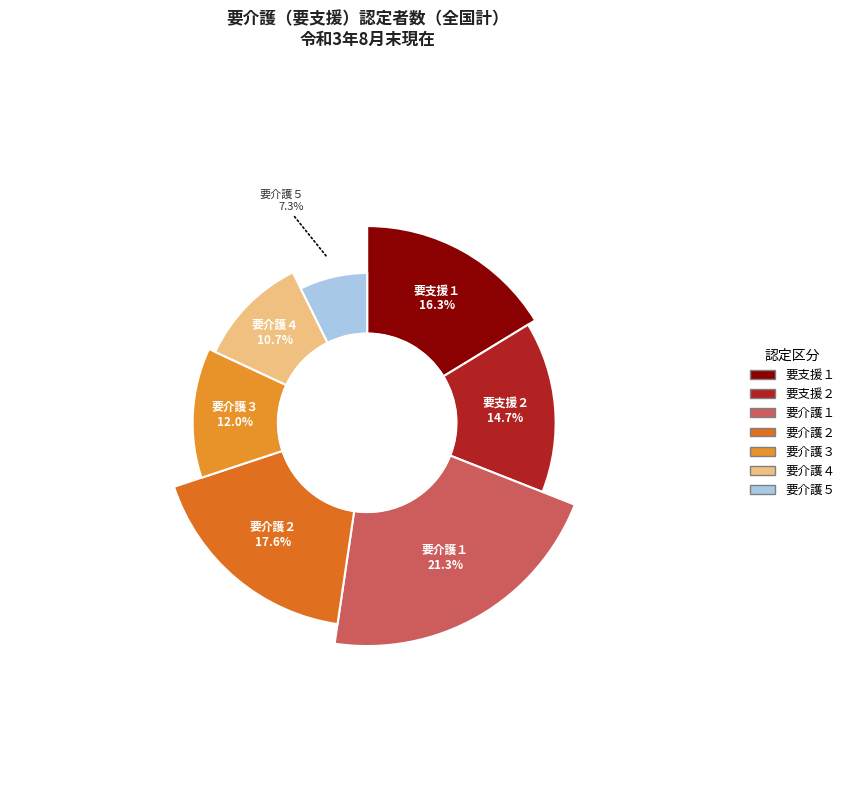

To the nearest percent, what percentage of the pie is 要介護３?

12%